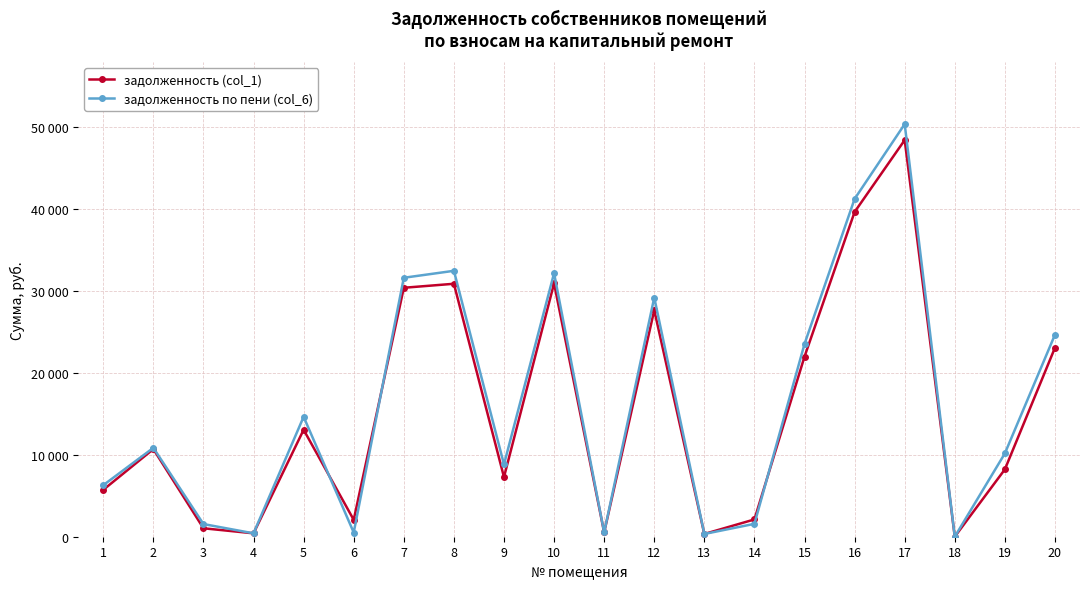

Reading left to right, what are all the values shown in this chart?

задолженность (col_1): 1=5724.4	2=10694.3	3=1030.4	4=414.4	5=13054.0	6=2060.8	7=30381.1	8=30869.2	9=7277.2	10=30918.5	11=527.2	12=27644.3	13=336.4	14=2108.8	15=21975.6	16=39632.9	17=48407.0	18=5.5	19=8218.5	20=23061.3
задолженность по пени (col_6): 1=6288.4	2=10847.9	3=1545.6	4=414.4	5=14635.6	6=515.2	7=31602.7	8=32450.8	9=8822.8	10=32161.7	11=527.2	12=29189.9	13=336.4	14=1572.4	15=23521.2	16=41226.5	17=50353.4	18=5.5	19=10164.9	20=24654.9